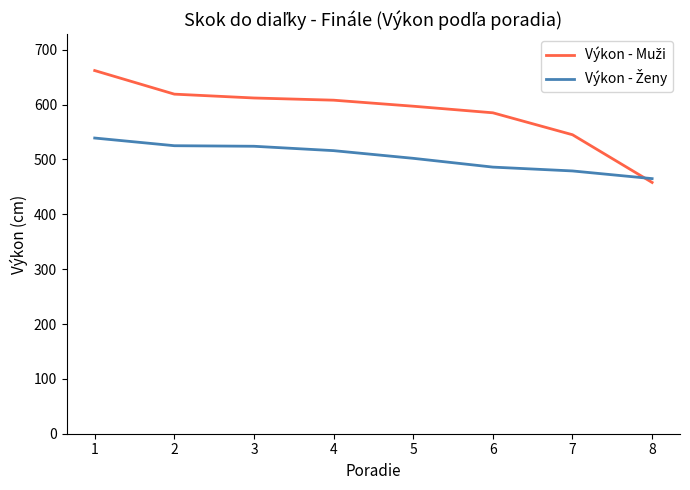

What is the total value across all series at 2?

1144